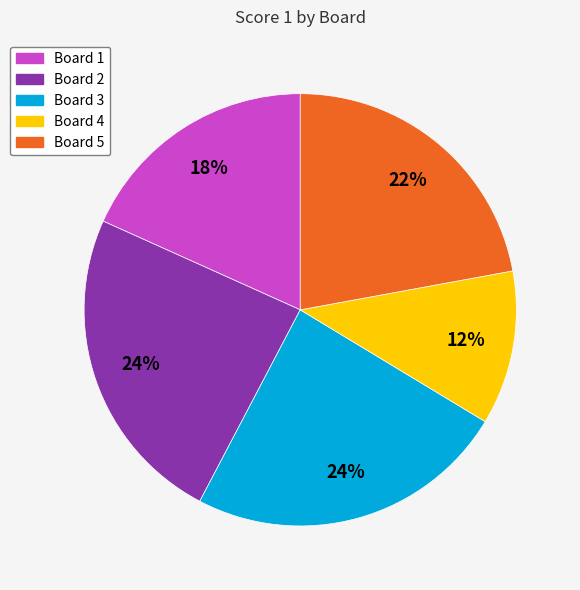

To the nearest percent, what is the difference between the Board 3 and Board 1 slice percentages?

6%